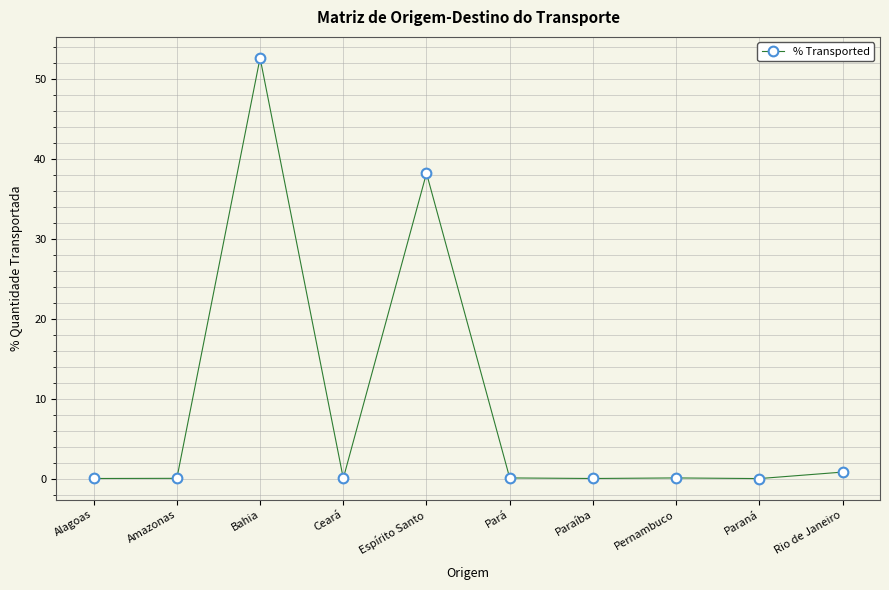

What is the sum of all values?

92.2